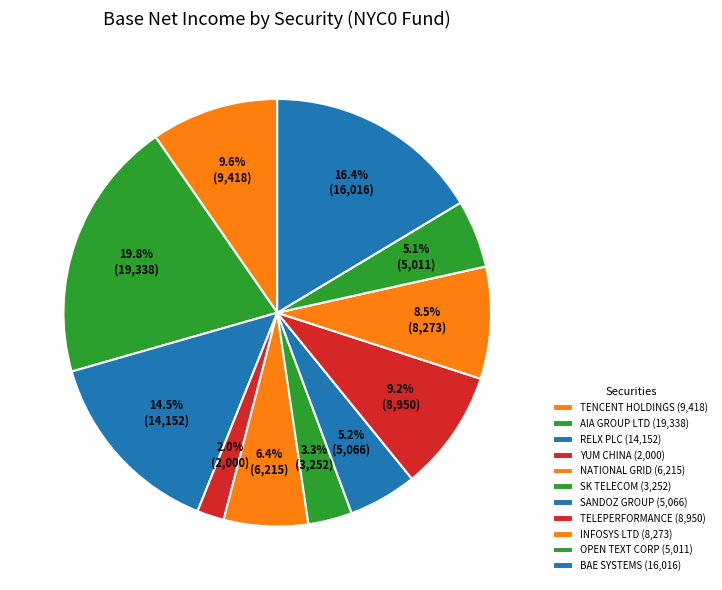

To the nearest percent, what is the combined percentage of TENCENT HOLDINGS and BAE SYSTEMS?

26%